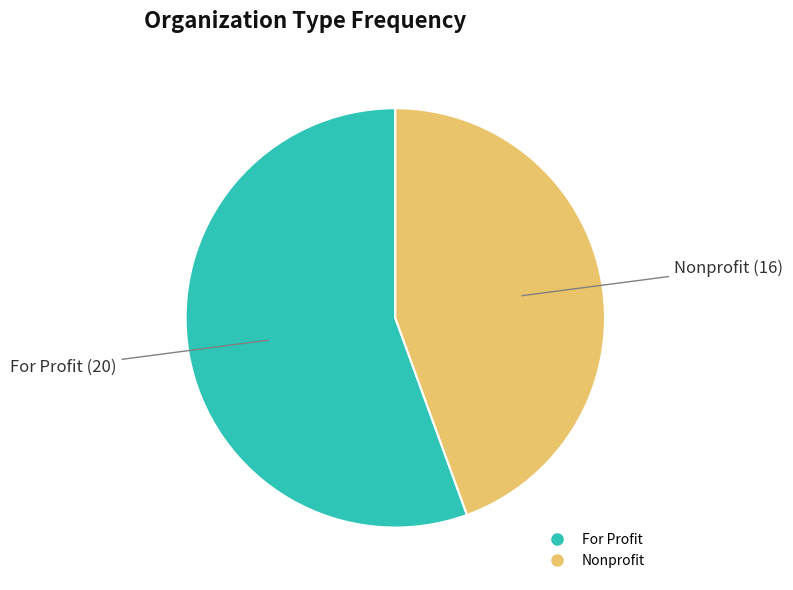

Does For Profit represent more than half of the total?

Yes